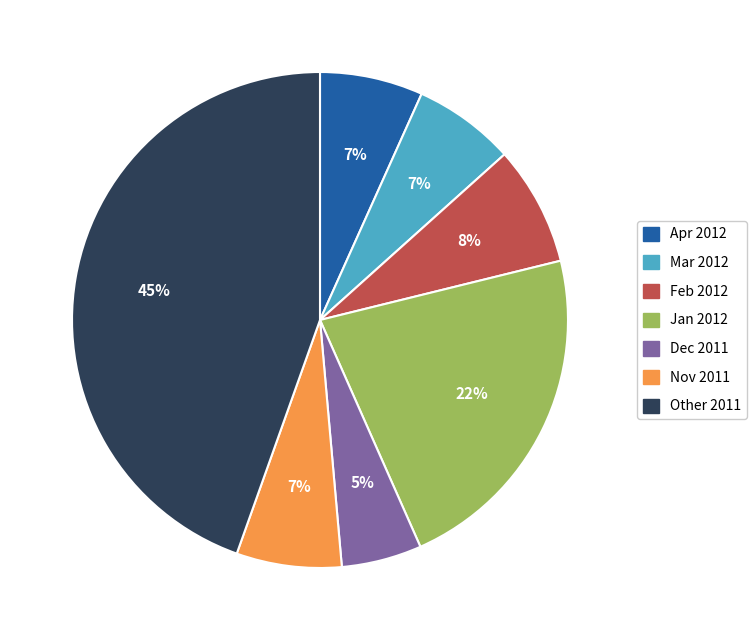

Does Apr 2012 represent more than half of the total?

No